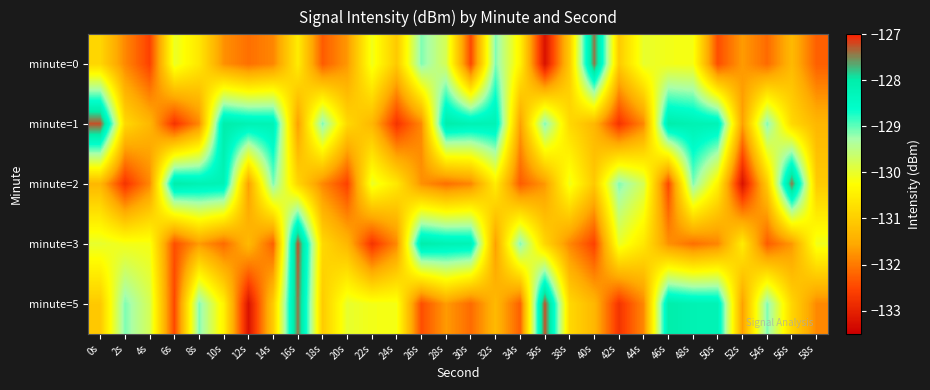

Reading left to right, list all the values displayed in this chart.

minute=0: 0s=-130.9	2s=-131.9	4s=-132.6	6s=-130.0	8s=-130.6	10s=-131.8	12s=-132.1	14s=-131.9	16s=-130.5	18s=-132.3	20s=-131.7	22s=-130.1	24s=-131.1	26s=-129.1	28s=-129.8	30s=-132.5	32s=-129.1	34s=-130.4	36s=-133.2	38s=-131.0	40s=-127.4	42s=-131.0	44s=-130.0	46s=-130.1	48s=-130.1	50s=-132.4	52s=-131.7	54s=-132.1	56s=-131.3	58s=-132.3
minute=1: 0s=-127.2	2s=-130.8	4s=-131.3	6s=-132.7	8s=-131.9	10s=-128.0	12s=-128.2	14s=-128.2	16s=-131.6	18s=-129.1	20s=-130.8	22s=-131.3	24s=-132.7	26s=-131.9	28s=-128.0	30s=-128.2	32s=-128.2	34s=-131.6	36s=-129.1	38s=-130.8	40s=-131.3	42s=-132.7	44s=-131.9	46s=-128.0	48s=-128.2	50s=-128.2	52s=-131.6	54s=-129.1	56s=-130.8	58s=-131.3
minute=2: 0s=-131.3	2s=-132.7	4s=-131.9	6s=-128.0	8s=-128.2	10s=-128.2	12s=-131.6	14s=-129.1	16s=-130.9	18s=-131.9	20s=-132.6	22s=-130.0	24s=-130.6	26s=-131.8	28s=-132.1	30s=-131.9	32s=-130.5	34s=-132.3	36s=-131.7	38s=-130.1	40s=-131.1	42s=-129.1	44s=-129.8	46s=-132.5	48s=-129.1	50s=-130.4	52s=-133.2	54s=-131.0	56s=-127.4	58s=-131.0
minute=3: 0s=-130.0	2s=-130.1	4s=-130.1	6s=-132.4	8s=-131.7	10s=-132.1	12s=-131.3	14s=-132.3	16s=-127.2	18s=-130.8	20s=-131.3	22s=-132.7	24s=-131.9	26s=-128.0	28s=-128.2	30s=-128.2	32s=-131.6	34s=-129.1	36s=-130.9	38s=-131.9	40s=-132.6	42s=-130.0	44s=-130.6	46s=-131.8	48s=-132.1	50s=-131.9	52s=-130.5	54s=-132.3	56s=-131.7	58s=-130.1
minute=5: 0s=-131.1	2s=-129.1	4s=-129.8	6s=-132.5	8s=-129.1	10s=-130.4	12s=-133.2	14s=-131.0	16s=-127.4	18s=-131.0	20s=-130.0	22s=-130.1	24s=-130.1	26s=-132.4	28s=-131.7	30s=-132.1	32s=-131.3	34s=-132.3	36s=-127.2	38s=-130.8	40s=-131.3	42s=-132.7	44s=-131.9	46s=-128.0	48s=-128.2	50s=-128.2	52s=-131.6	54s=-129.1	56s=-130.9	58s=-131.9